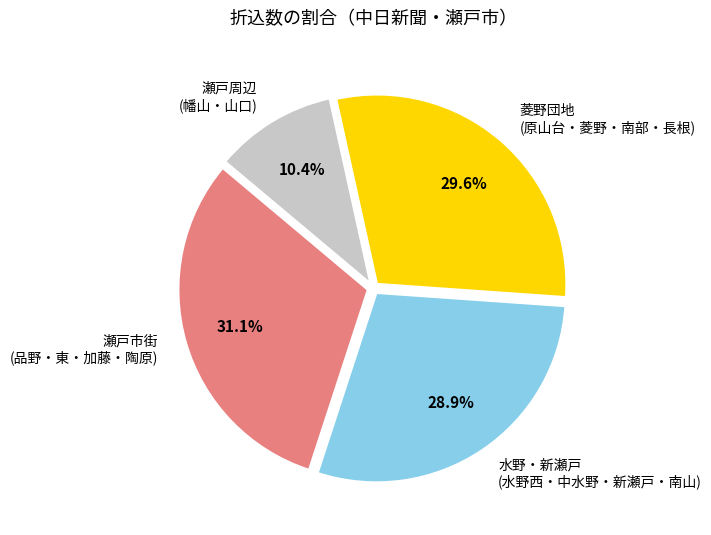

Which slice is the largest?

瀬戸市街 (品野・東・加藤・陶原)